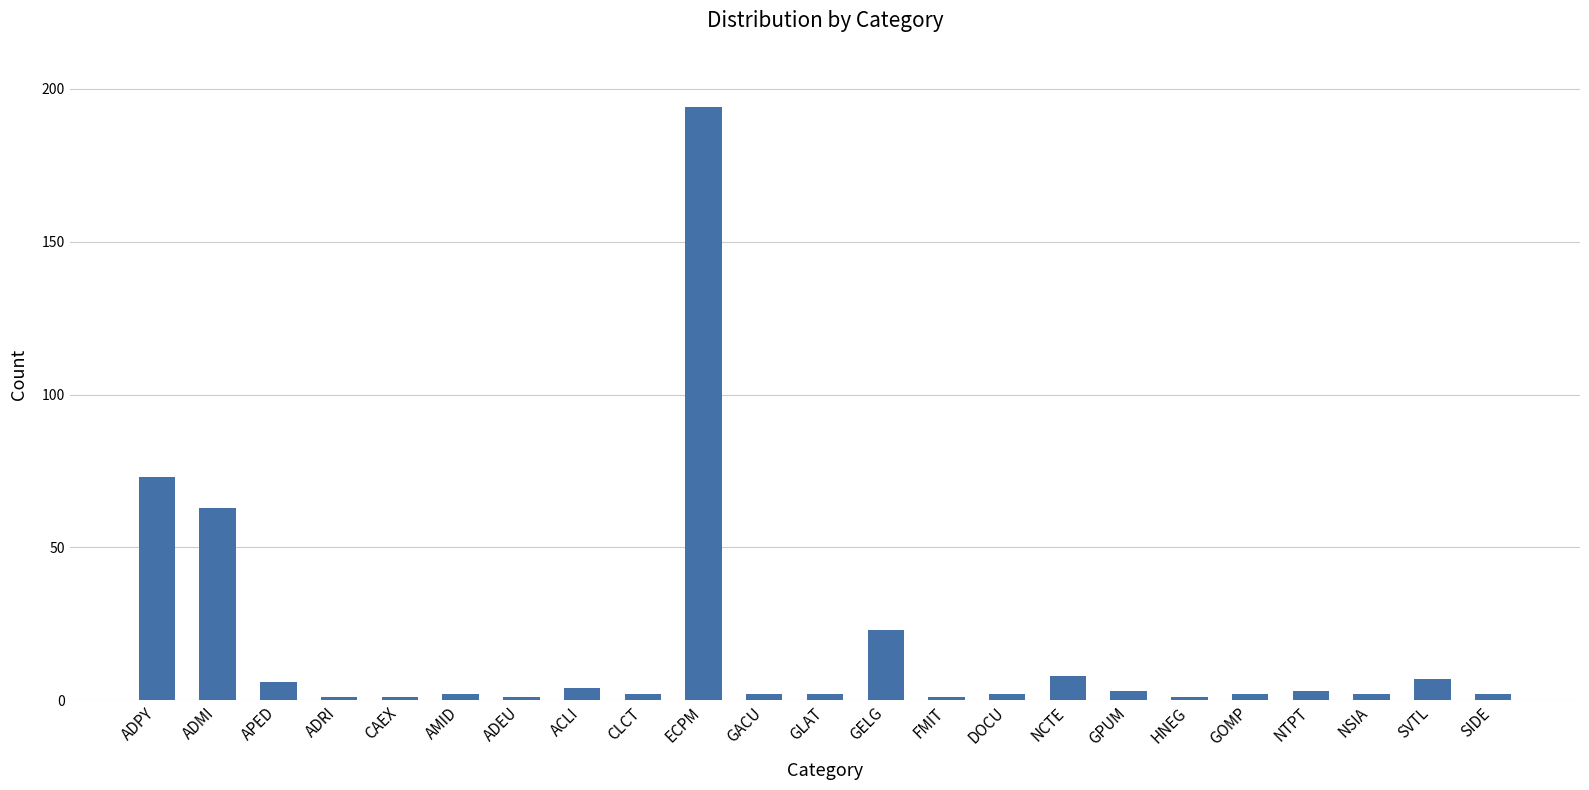

Reading left to right, what are all the values shown in this chart?

ADPY=73	ADMI=63	APED=6	ADRI=1	CAEX=1	AMID=2	ADEU=1	ACLI=4	CLCT=2	ECPM=194	GACU=2	GLAT=2	GELG=23	FMIT=1	DOCU=2	NCTE=8	GPUM=3	HNEG=1	GOMP=2	NTPT=3	NSIA=2	SVTL=7	SIDE=2